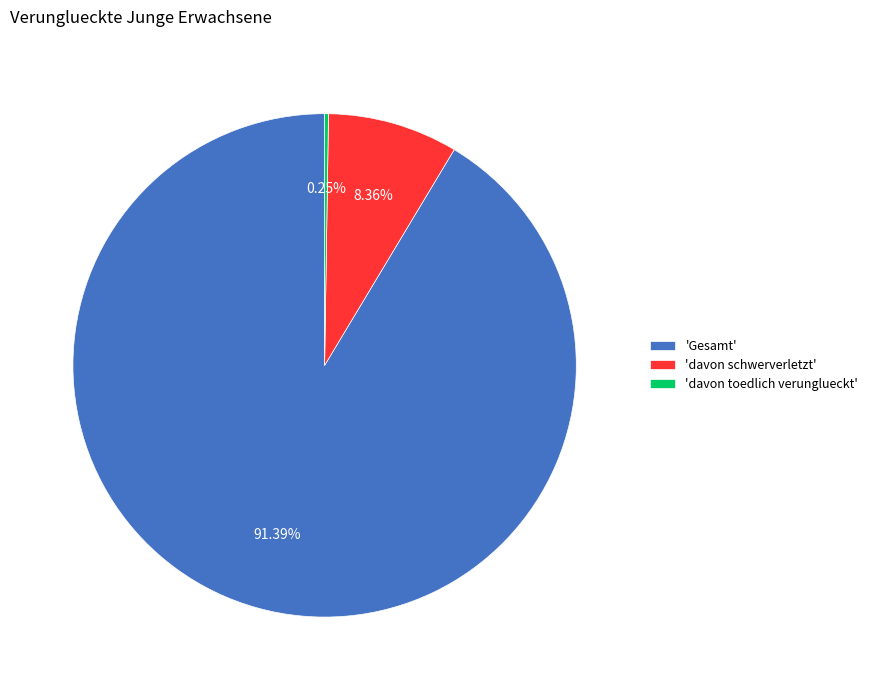

Which slice is the largest?

'Gesamt'